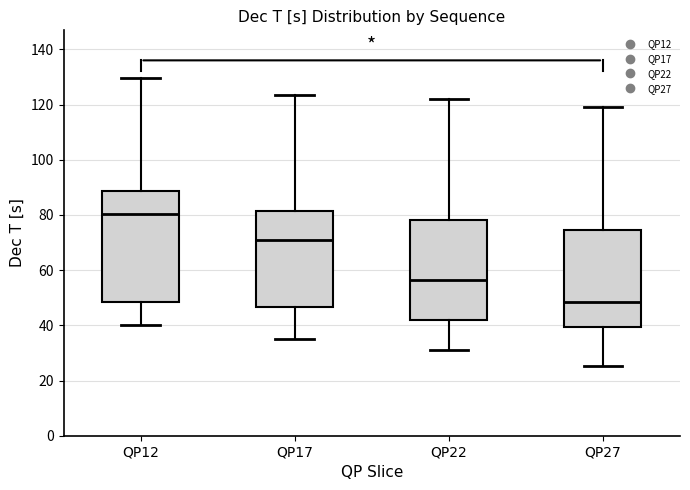

Reading left to right, read every box against the y-axis: the position of its median line, the range the box covers, and the ends of its whiskers. The values are not printed on the chart, so give them approximately, as read against the axis.

QP12: median 80, box 48 to 88, whiskers 40 to 130
QP17: median 72, box 46 to 82, whiskers 36 to 124
QP22: median 56, box 42 to 78, whiskers 32 to 122
QP27: median 48, box 40 to 74, whiskers 26 to 120